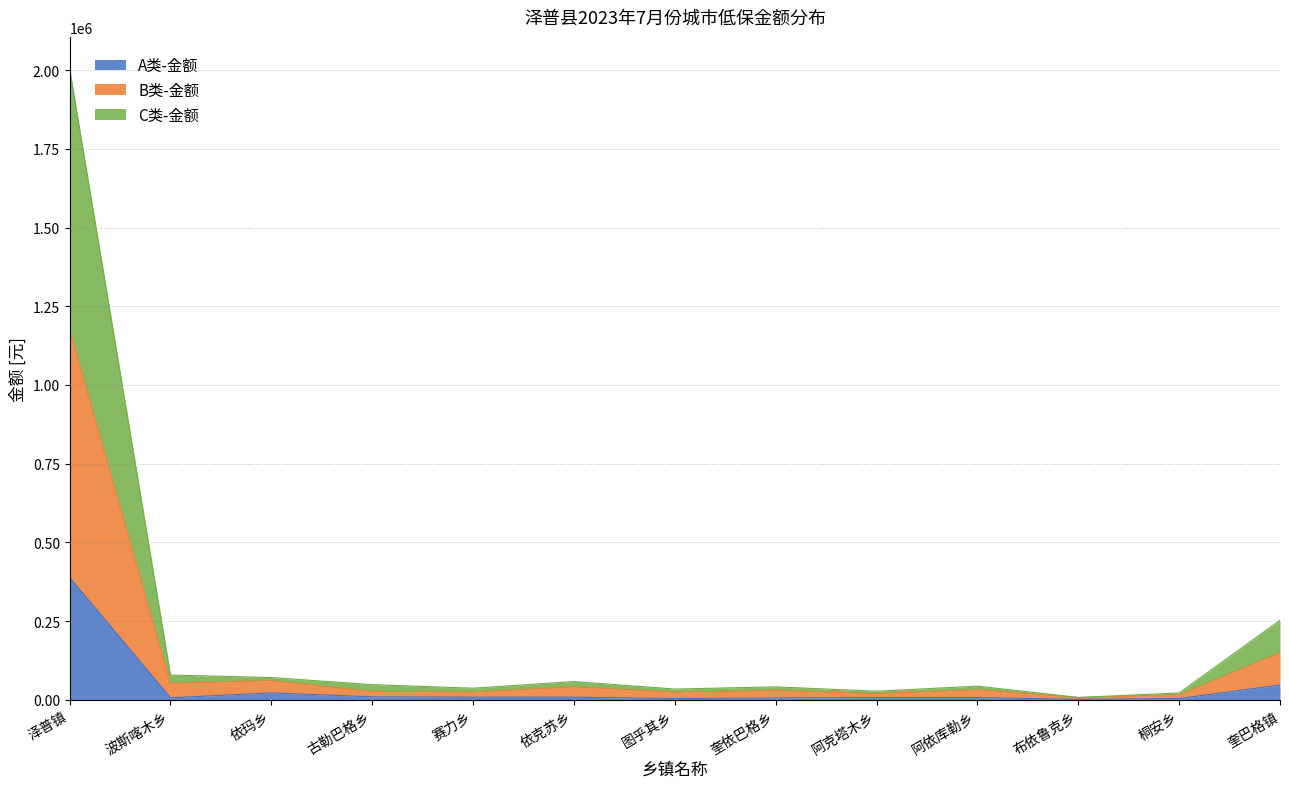

Which category has the highest value in the A类-金额 series?

泽普镇